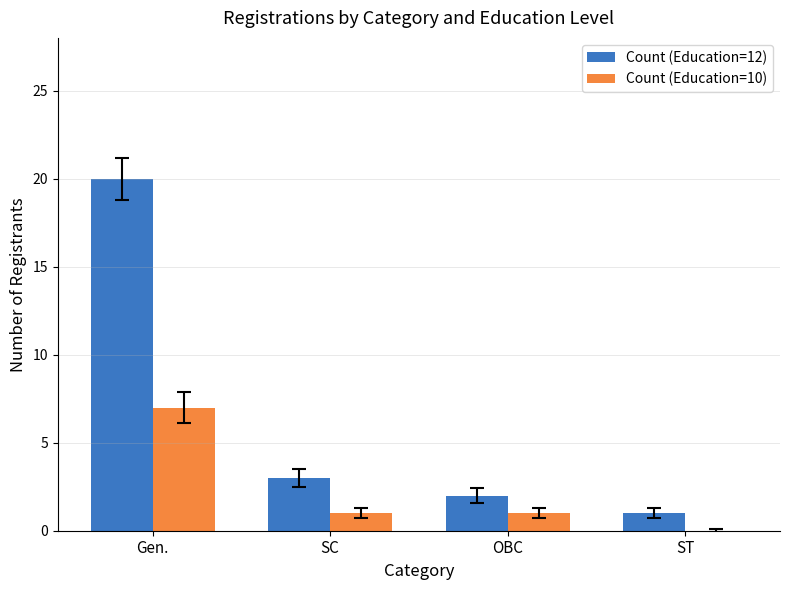

Reading right to left, list all the values displayed in this chart.

Count (Education=12): ST=1	OBC=2	SC=3	Gen.=20
Count (Education=10): ST=0	OBC=1	SC=1	Gen.=7